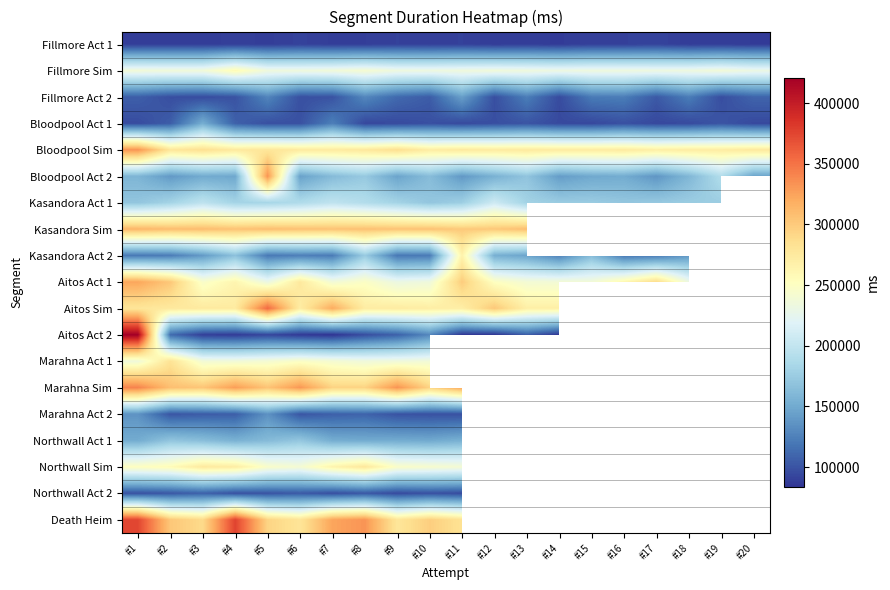

What is the difference between the maximum and minimum values in the Aitos Act 1 series?

92303.0